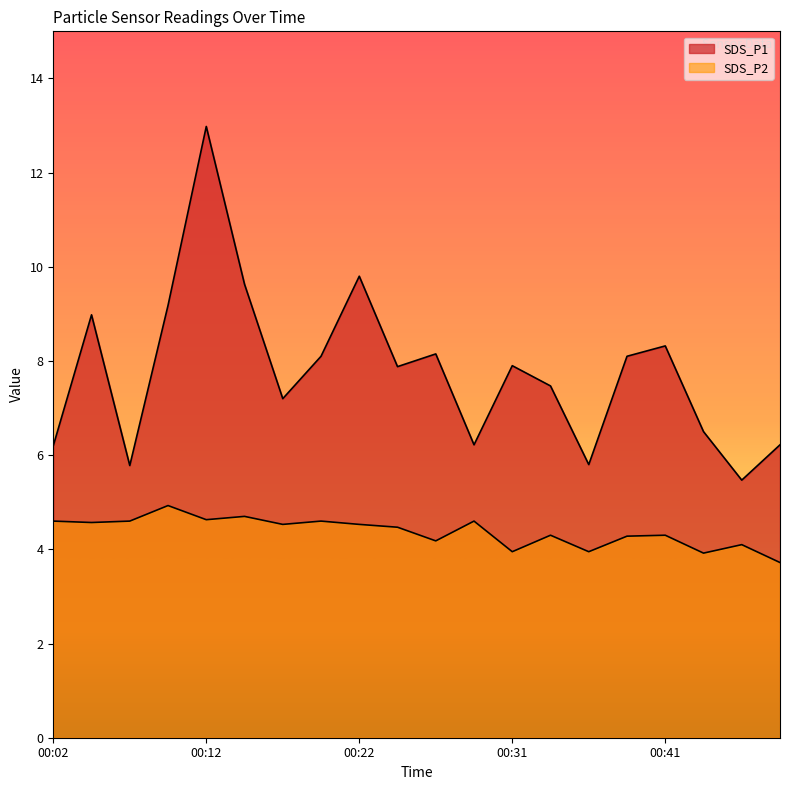

Rank the series by their average value, from highest to lowest.

SDS_P1, SDS_P2